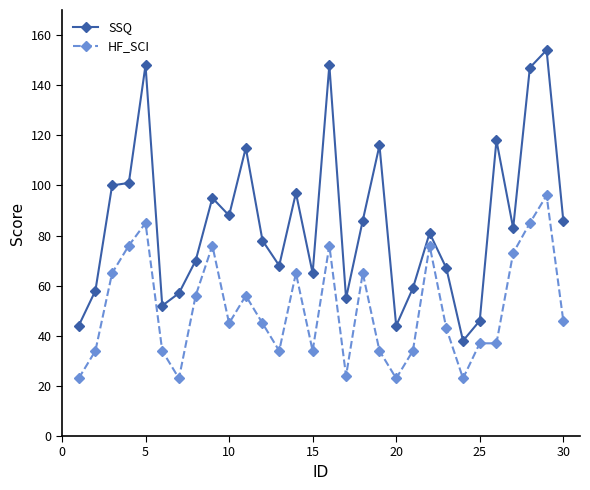

What is the value of the SSQ point at the 28th from the left?

147